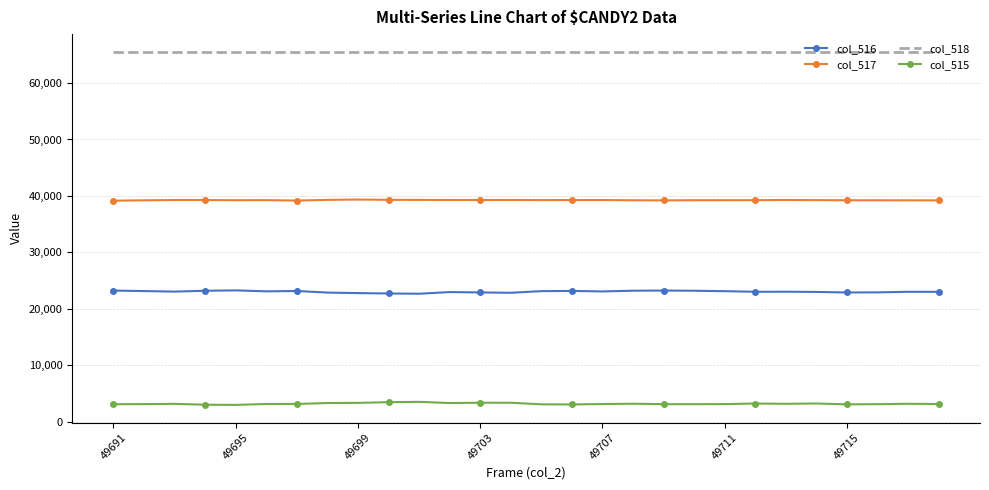

What is the minimum value shown in the chart?

3004